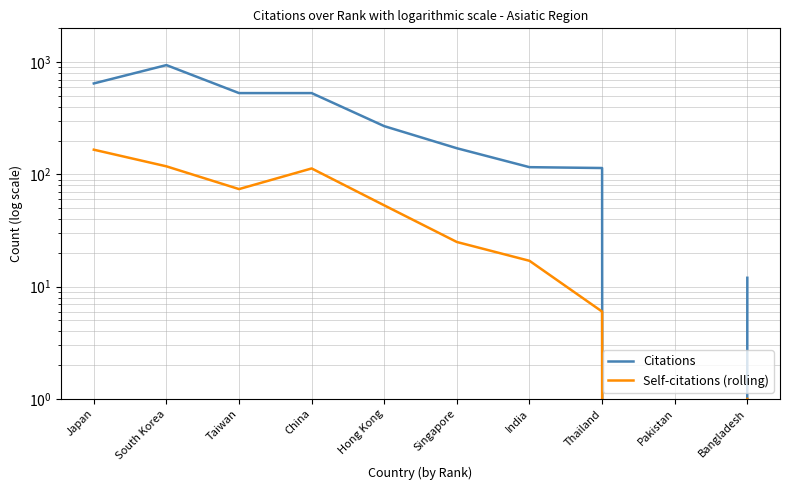

What is the sum of the Self-citations (rolling) values at Taiwan and Thailand?

80